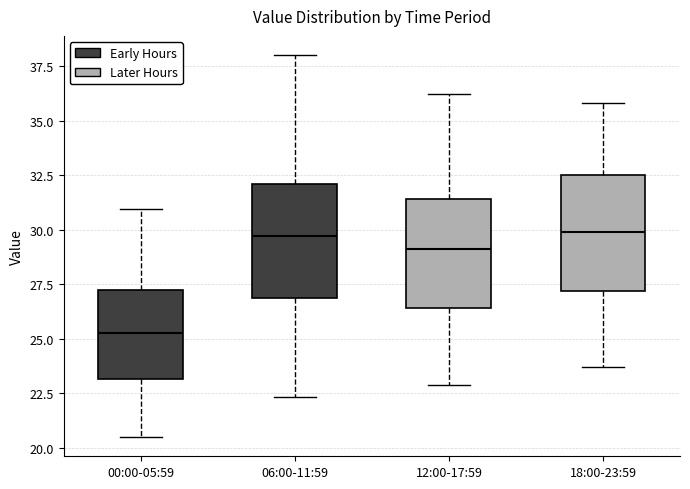

Where is the upper edge of the box for 00:00-05:59 on the y-axis? The values are not printed on the chart, so give them approximately, as read against the axis.

27.5